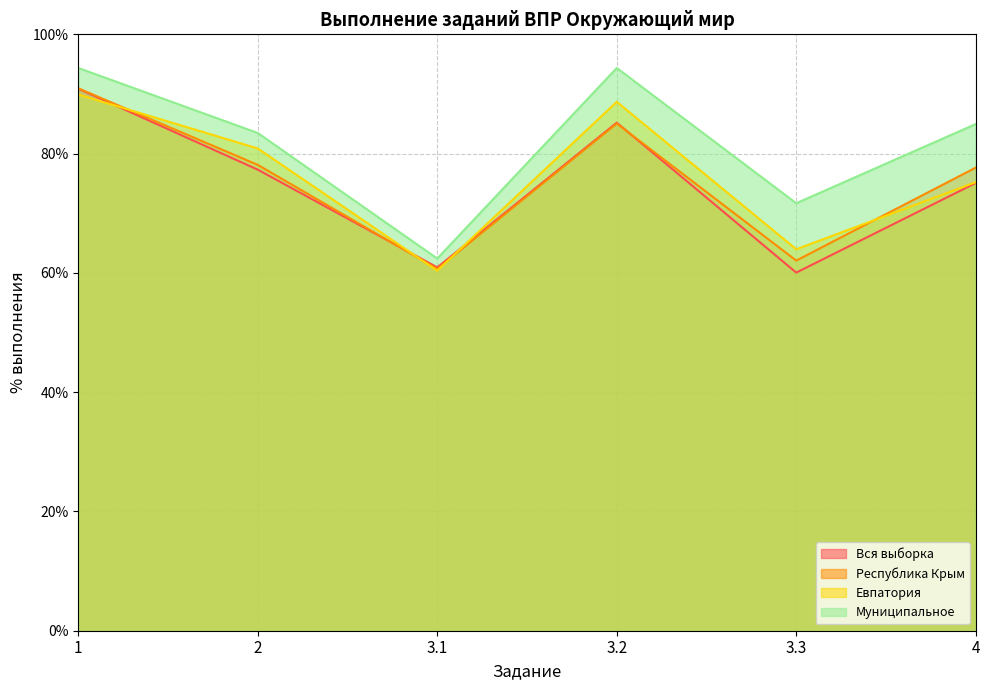

Which category has the highest value in the Муниципальное series?

1